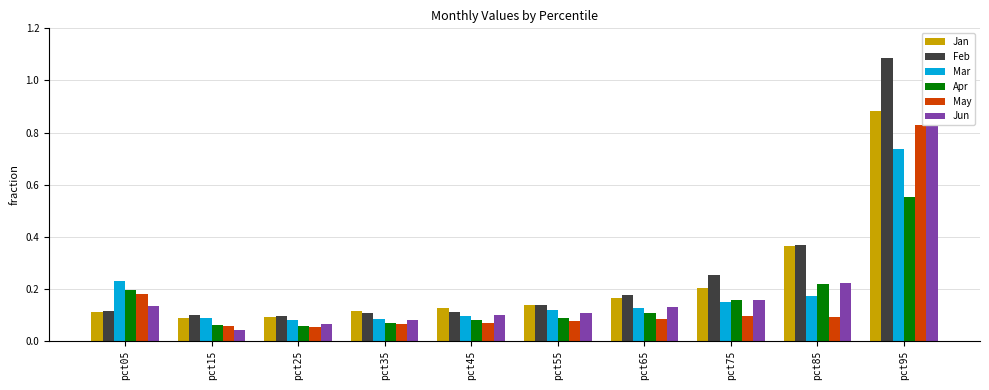

At how many categories does at least one series exceed 0?

10